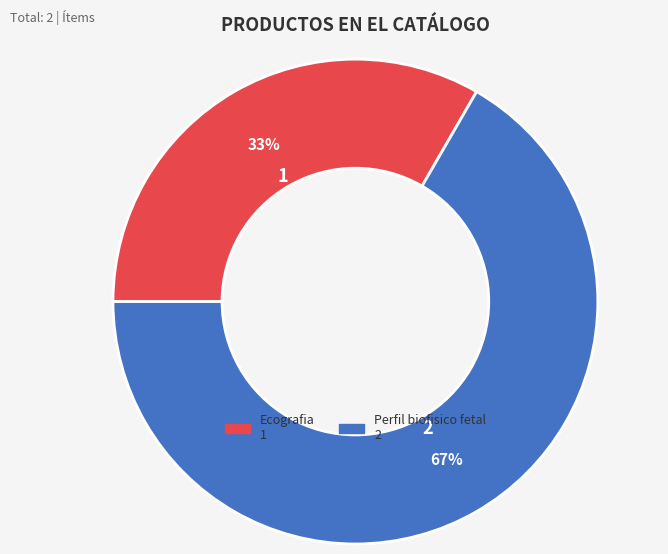

Does any single category account for the majority?

Yes